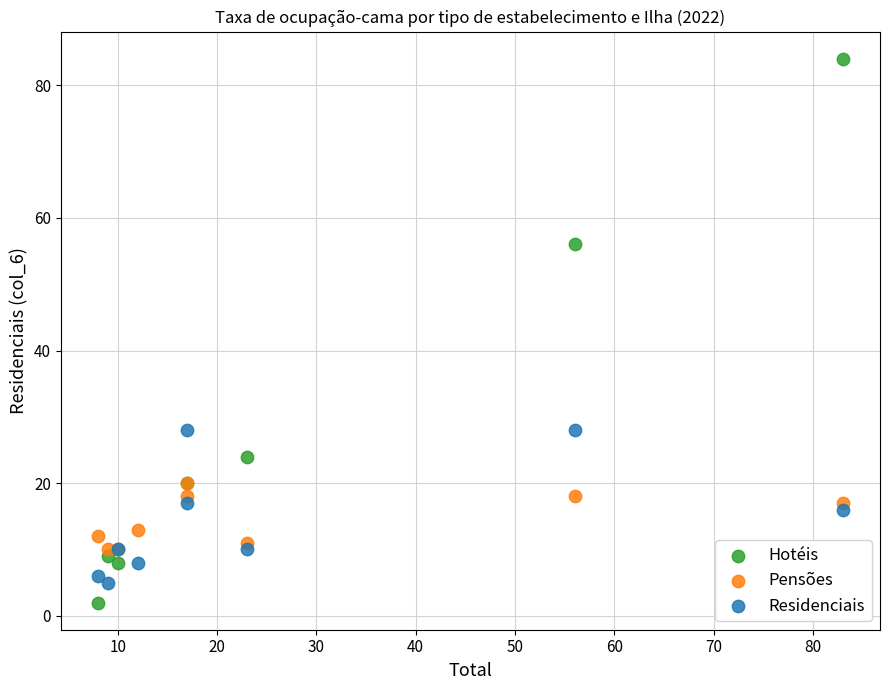

Which series contains the highest Y value?

Hotéis